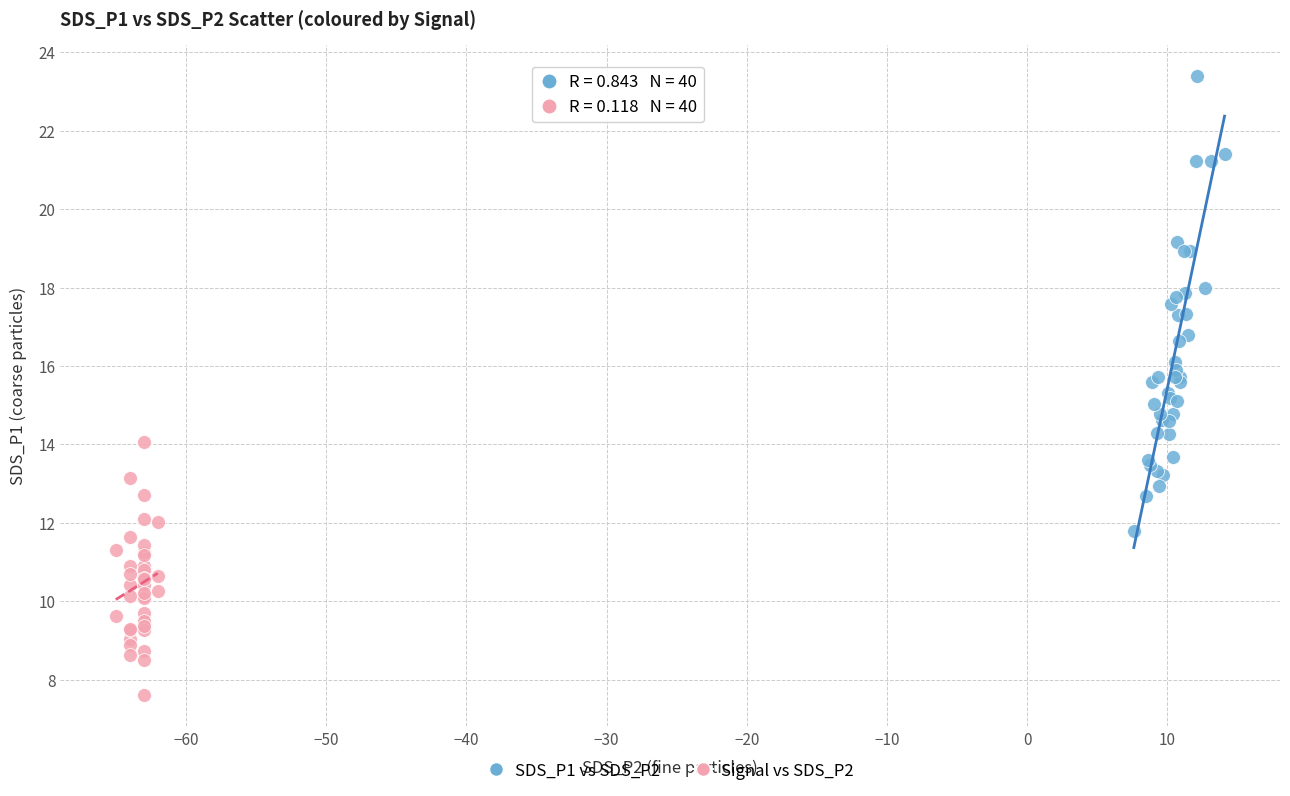

Which series reaches the maximum Y coordinate?

SDS_P1 vs SDS_P2